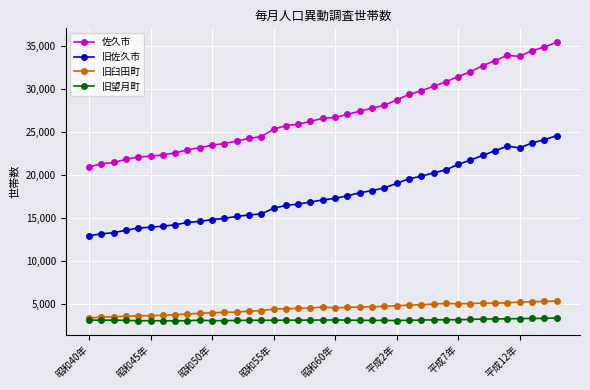

True or false: 旧望月町 and 旧佐久市 intersect in this chart.

False